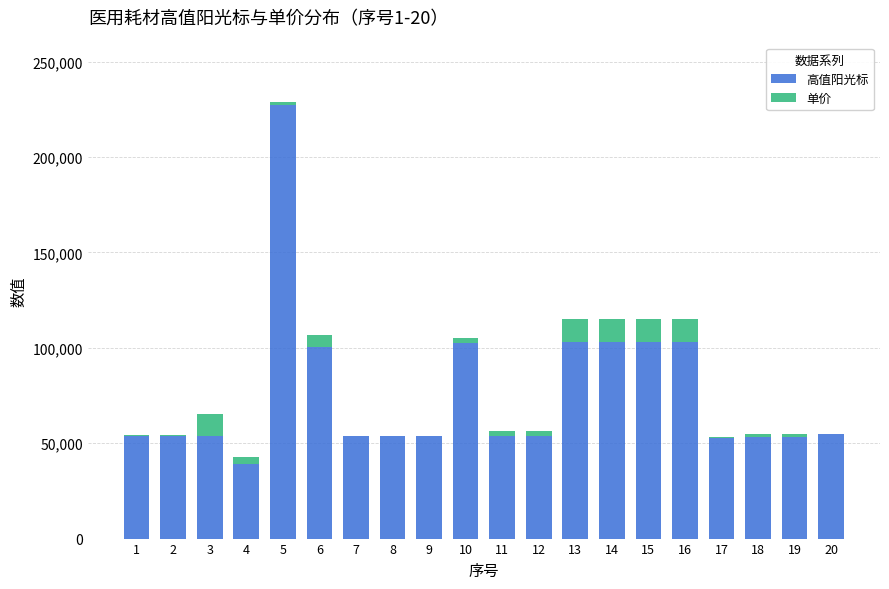

What are all the series names shown in the legend?

高值阳光标, 单价